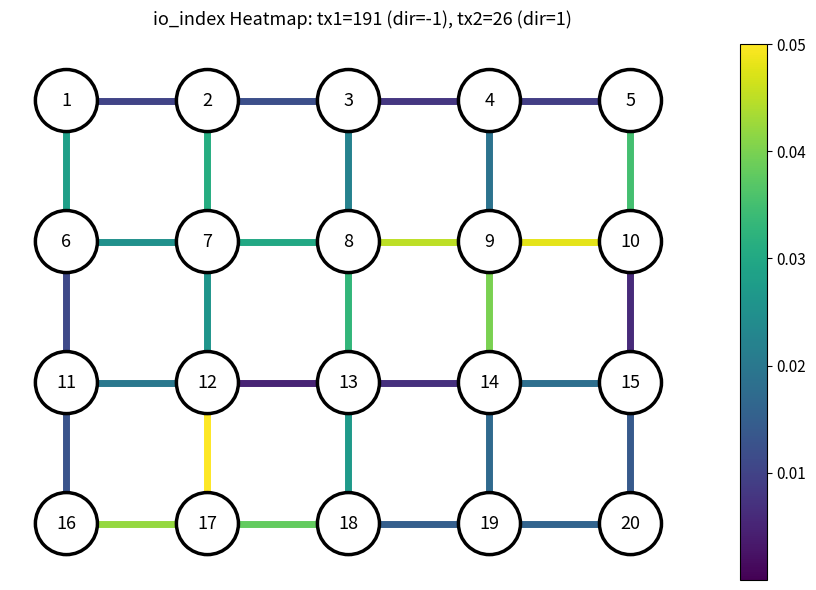

At which label does edge 19-20 reach its peak?

3